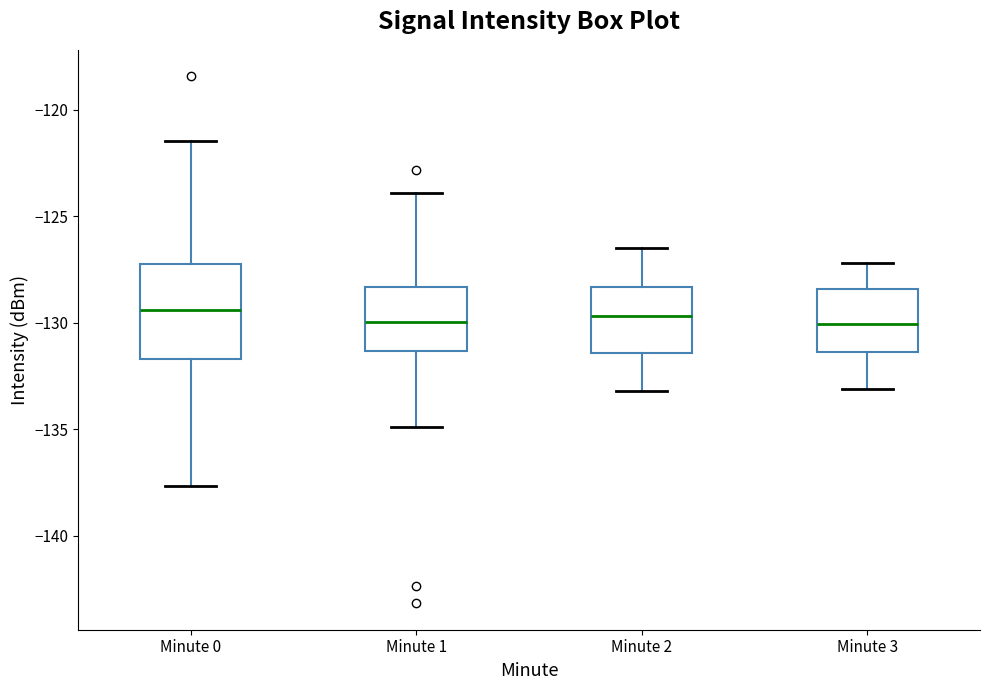

Reading left to right, transcribe this box plot: for each box, give where its median line is, the range the box spans, and where its two whiskers end, as read against the y-axis. The values are not printed on the chart, so give them approximately, as read against the axis.

Minute 0: median -129.5, box -131.5 to -127.5, whiskers -137.5 to -121.5
Minute 1: median -130.0, box -131.5 to -128.5, whiskers -135.0 to -124.0
Minute 2: median -129.5, box -131.5 to -128.5, whiskers -133.0 to -126.5
Minute 3: median -130.0, box -131.5 to -128.5, whiskers -133.0 to -127.0